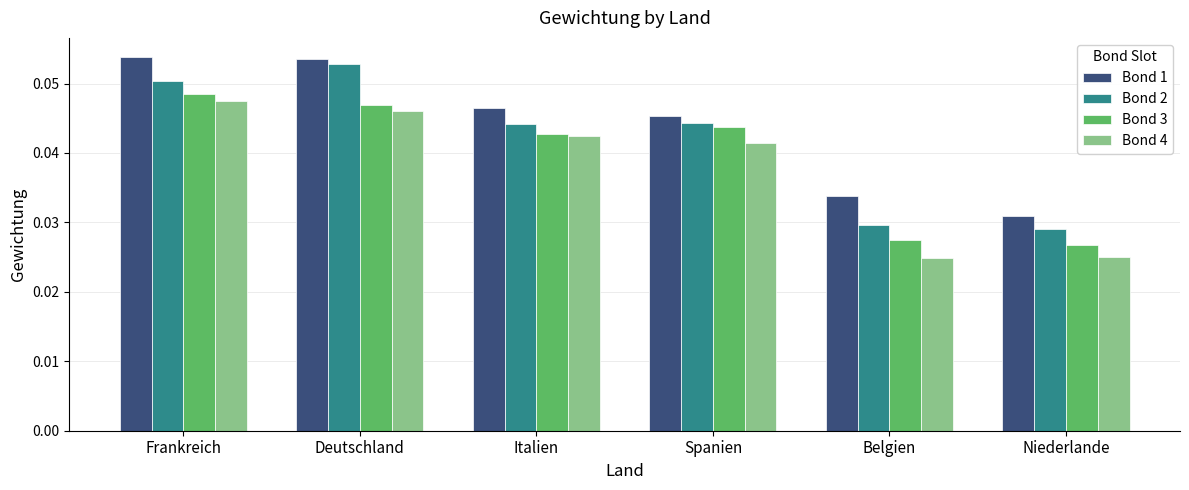

What are all the series names shown in the legend?

Bond 1, Bond 2, Bond 3, Bond 4